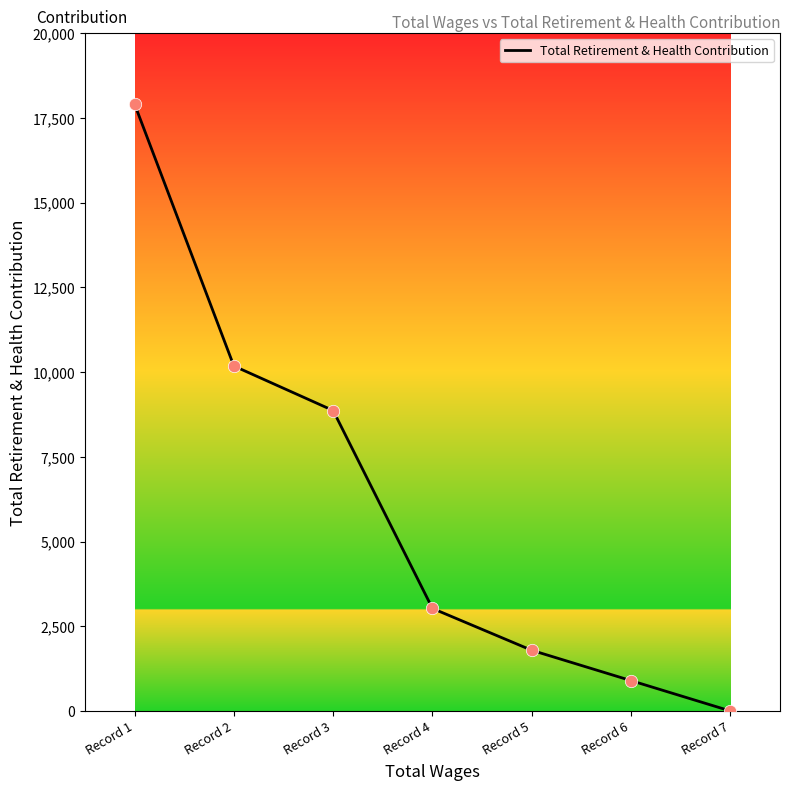

What is the ratio of the value at Record 4 to the value at Record 5?

1.7